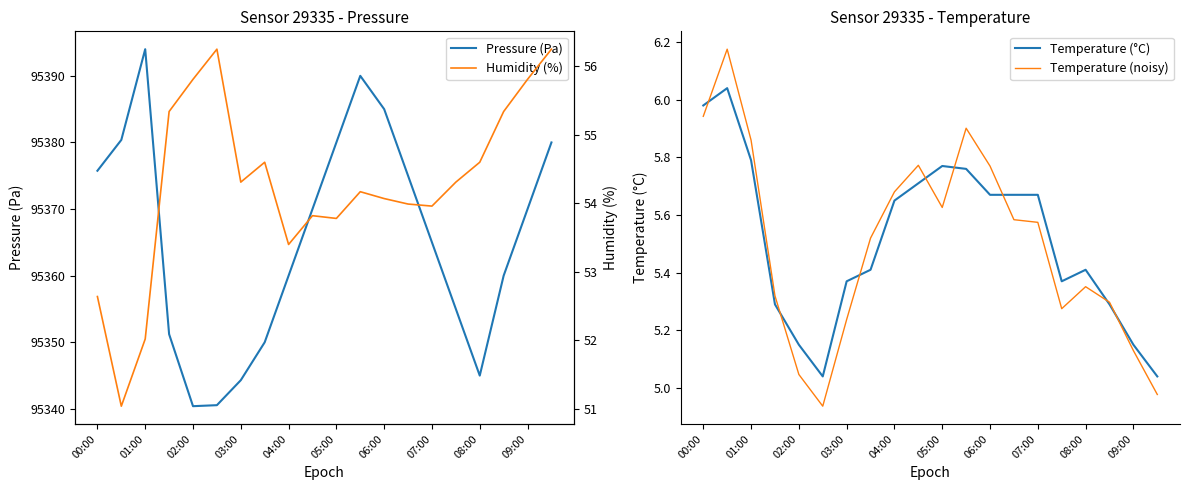

Count the number of categories in the chart.

20